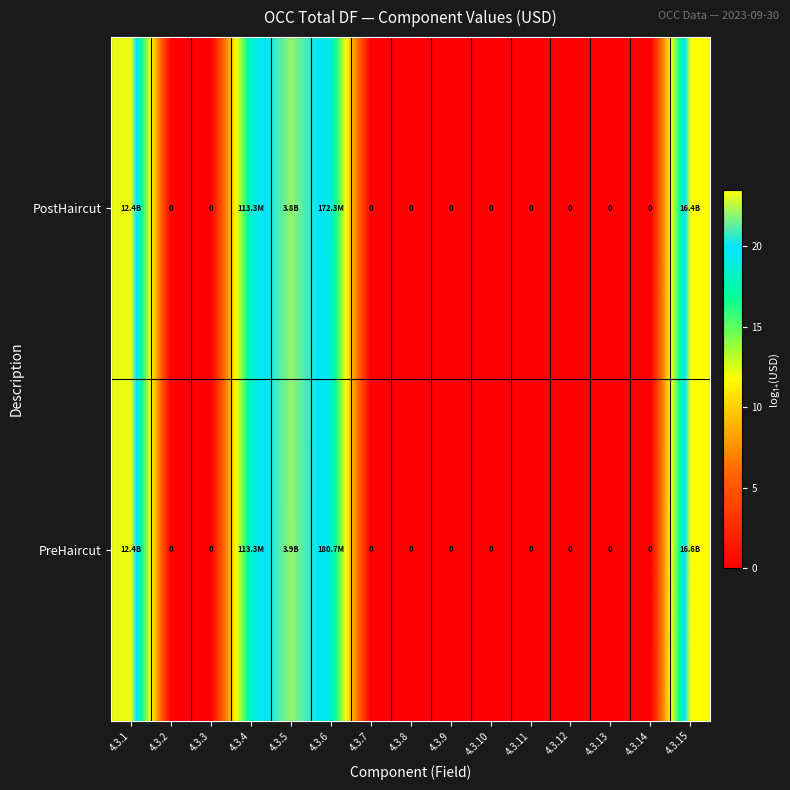

The PreHaircut series shows 10.7 at 4.3.7. True or false?

False